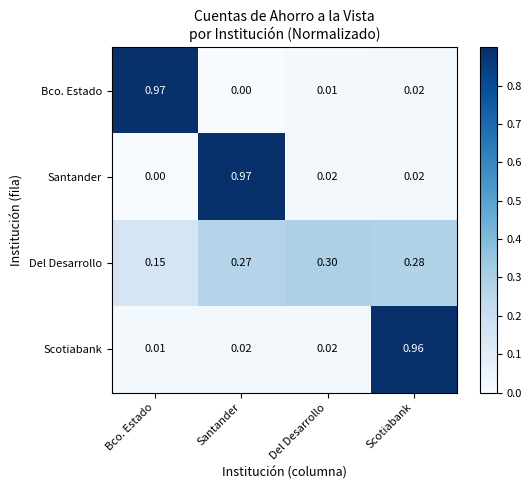

At which label does Scotiabank reach its peak?

Scotiabank